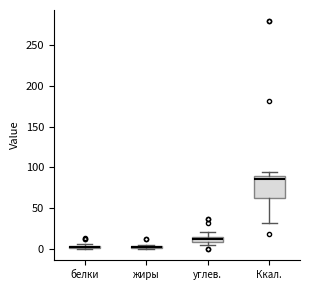

Comparing the boxes themselves (not the whiskers), which one is the tallest?

Ккал.